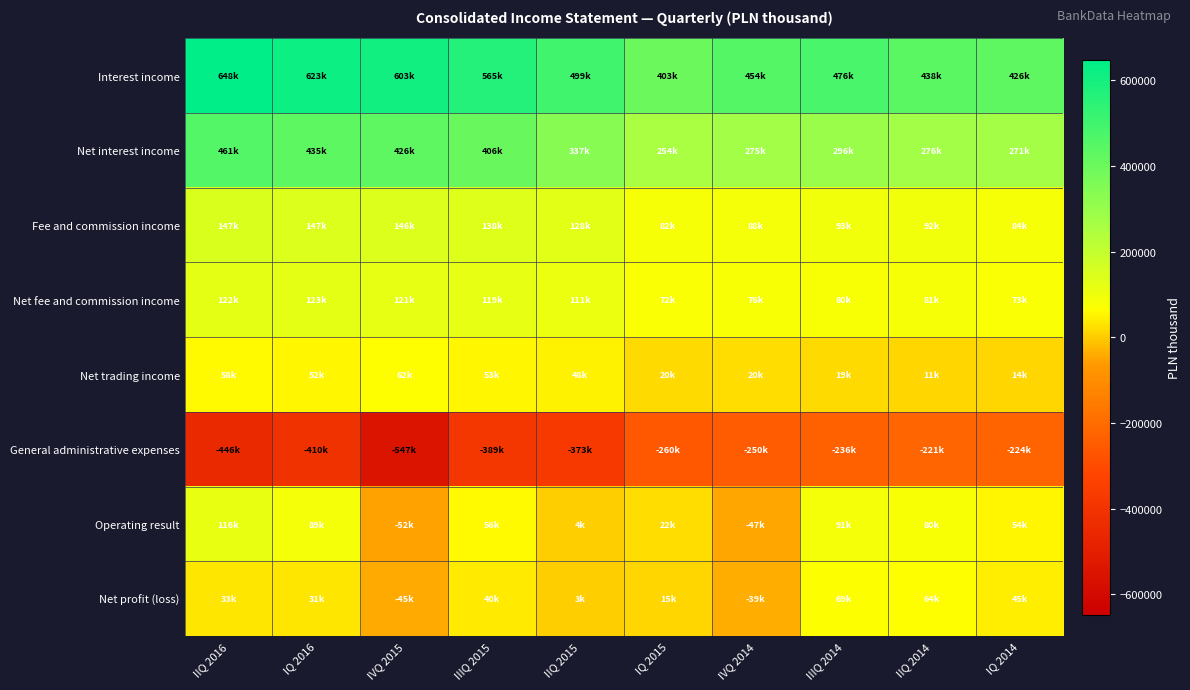

Rank the series at IIQ 2015 from highest to lowest value.

Interest income, Net interest income, Fee and commission income, Net fee and commission income, Net trading income, Operating result, Net profit (loss), General administrative expenses